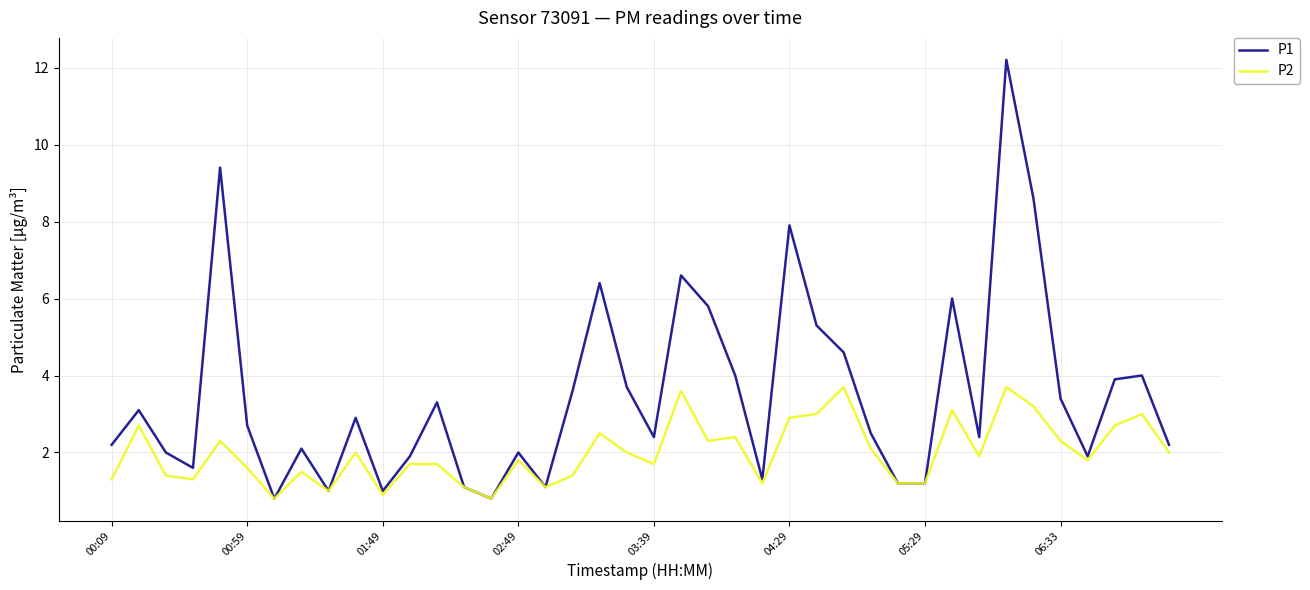

Reading left to right, extract all data points from this chart.

P1: 2.2	3.1	2.0	1.6	9.4	2.7	0.8	2.1	1.0	2.9	1.0	1.9	3.3	1.1	0.8	2.0	1.1	3.6	6.4	3.7	2.4	6.6	5.8	4.0	1.3	7.9	5.3	4.6	2.5	1.2	1.2	6.0	2.4	12.2	8.6	3.4	1.9	3.9	4.0	2.2
P2: 1.3	2.7	1.4	1.3	2.3	1.6	0.8	1.5	1.0	2.0	0.9	1.7	1.7	1.1	0.8	1.8	1.1	1.4	2.5	2.0	1.7	3.6	2.3	2.4	1.2	2.9	3.0	3.7	2.1	1.2	1.2	3.1	1.9	3.7	3.2	2.3	1.8	2.7	3.0	2.0